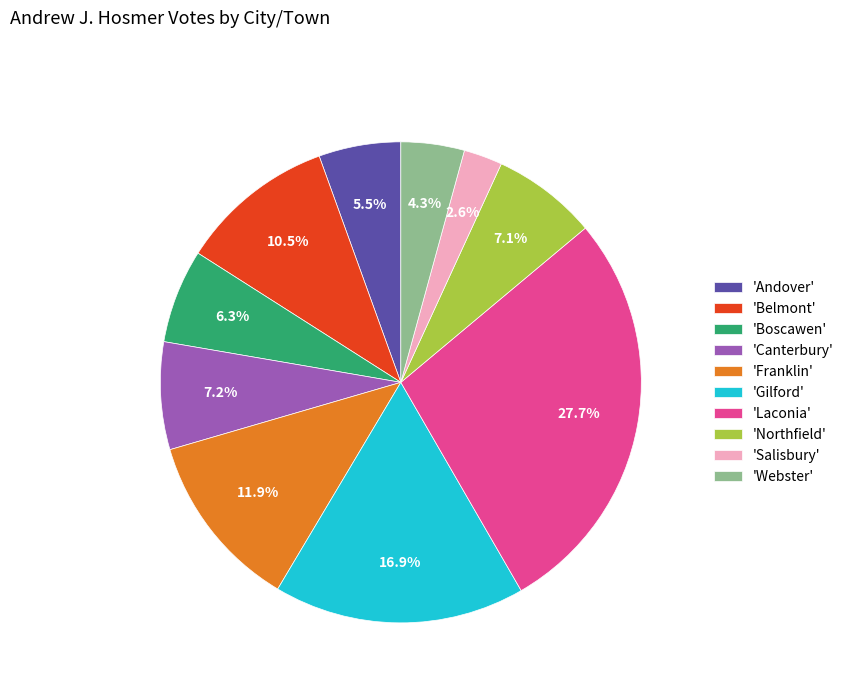

Do 'Canterbury' and 'Andover' together represent more than half of the pie?

No